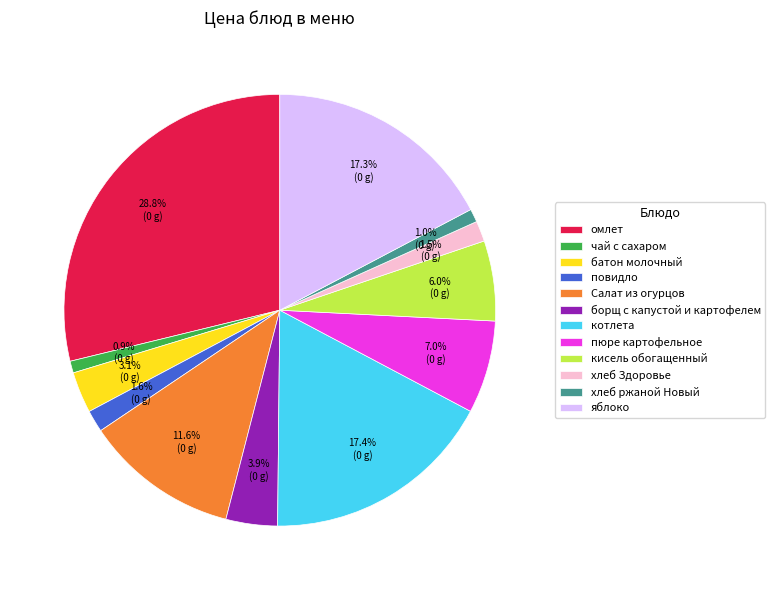

What is the largest slice in the pie chart?

омлет